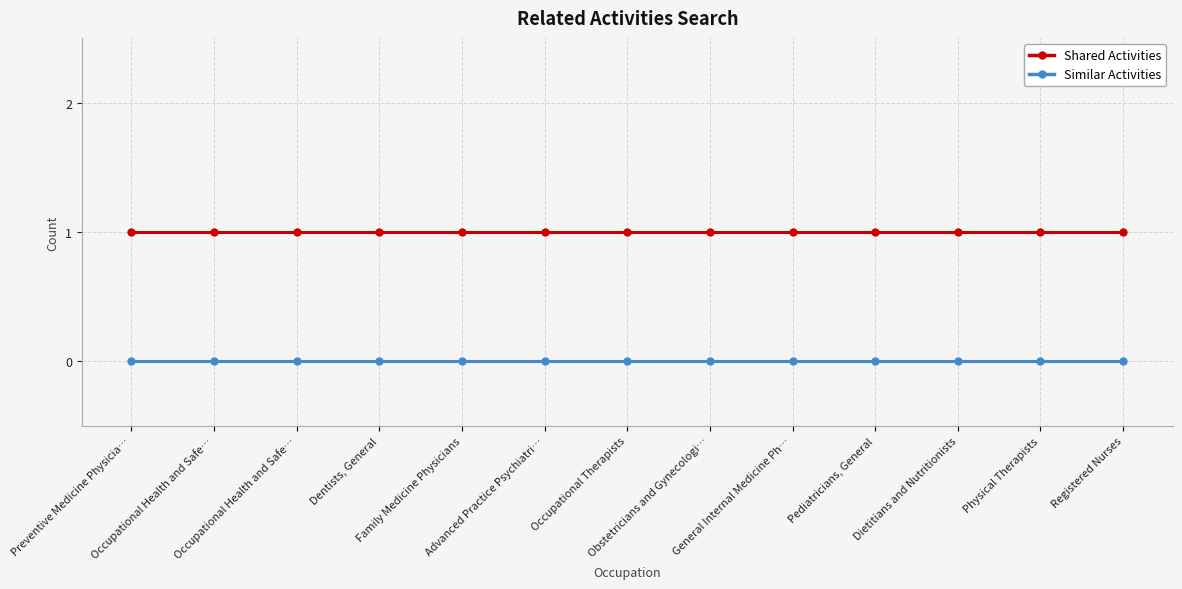

How many distinct data groups are displayed?

2